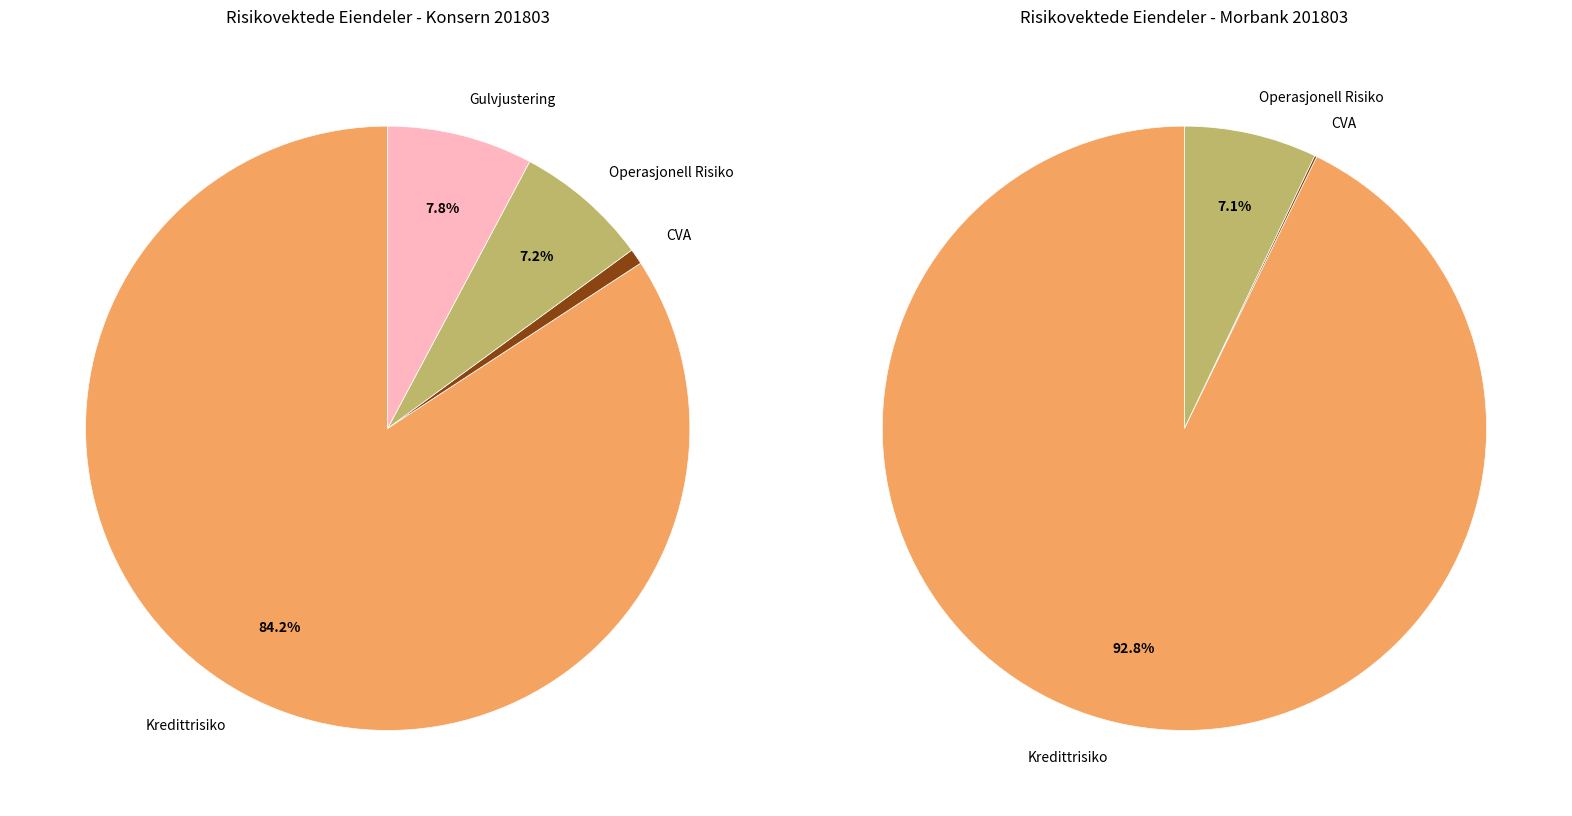

Is there a majority slice in this chart?

Yes